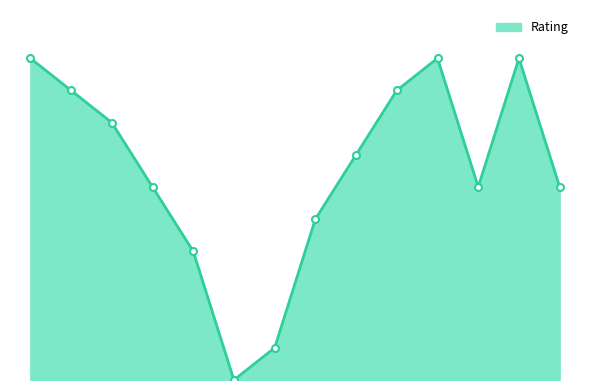

Does the chart display data point markers on the line(s)?

No